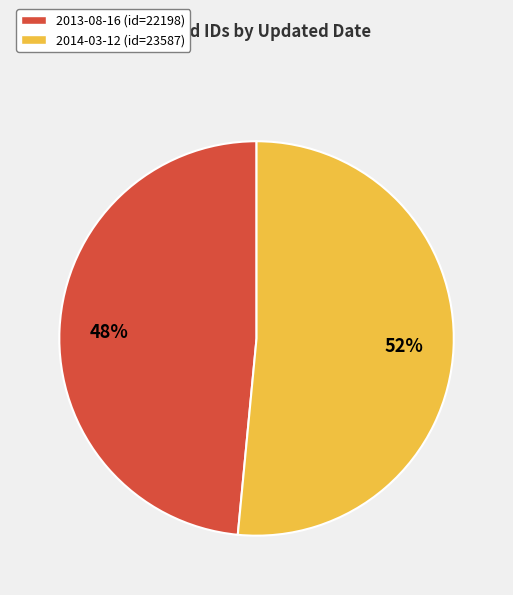

Which has a higher value, 2014-03-12 or 2013-08-16?

2014-03-12